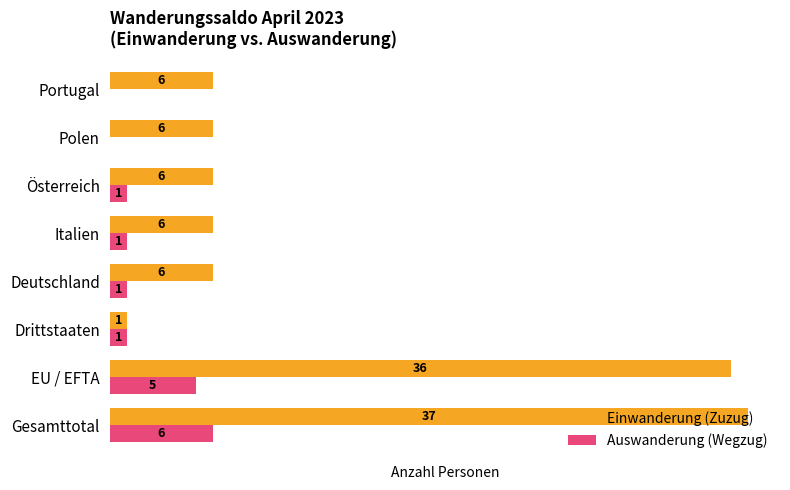

At which category does the chart reach its peak across all series?

Gesamttotal